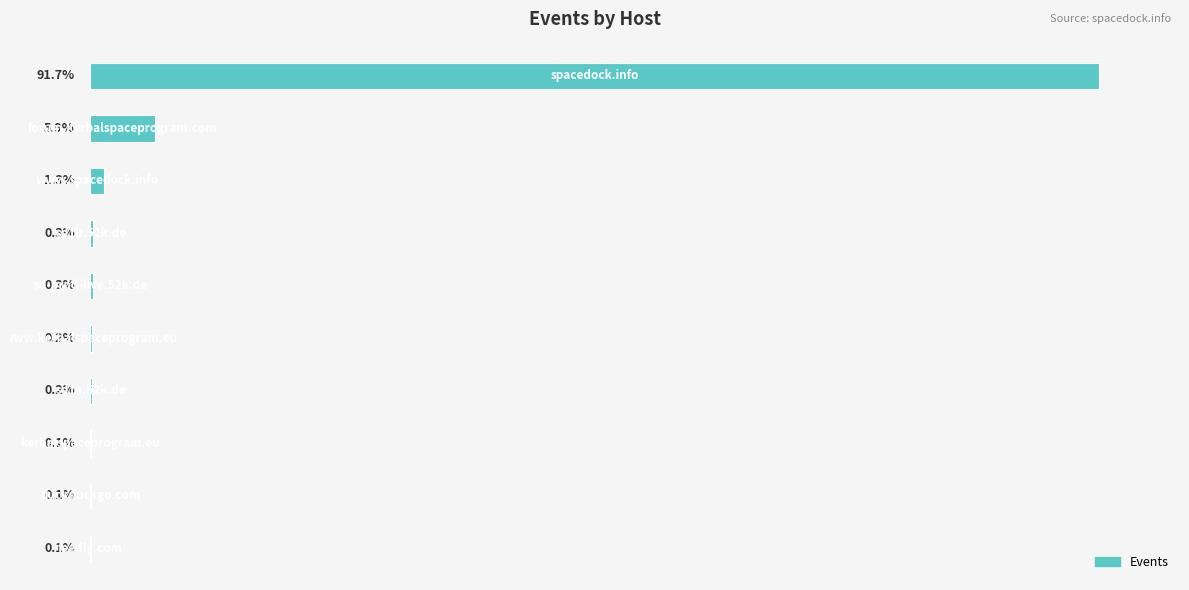

Are the bars horizontal?

Yes